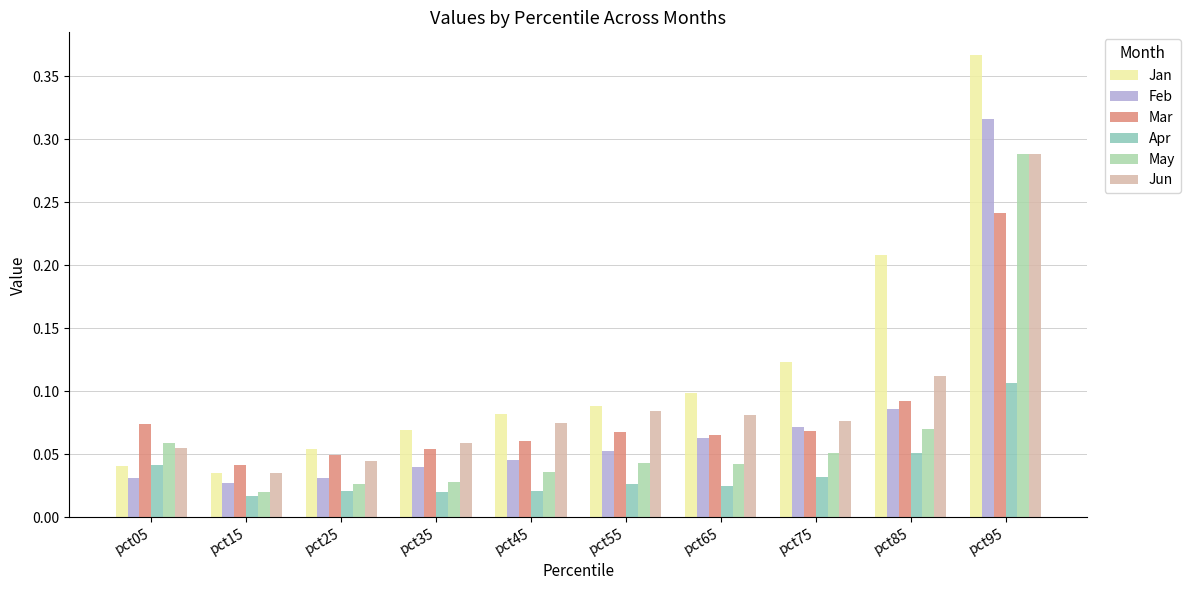

At how many categories does at least one series exceed 0?

10